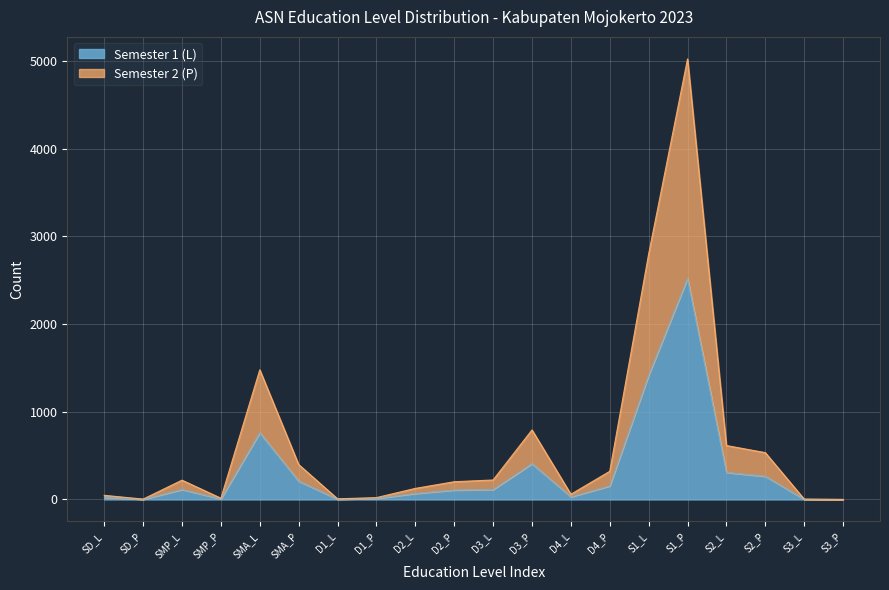

Rank the series by their maximum value, from lowest to highest.

Semester 1 (L), Semester 2 (P)